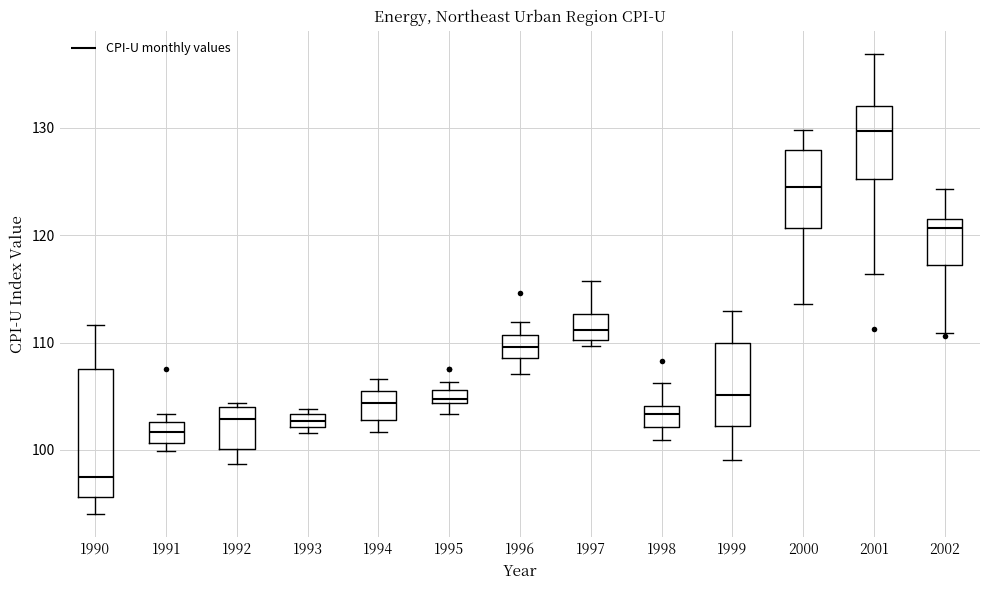

Where is the upper edge of the box at x = 1998 on the y-axis? The values are not printed on the chart, so give them approximately, as read against the axis.

104